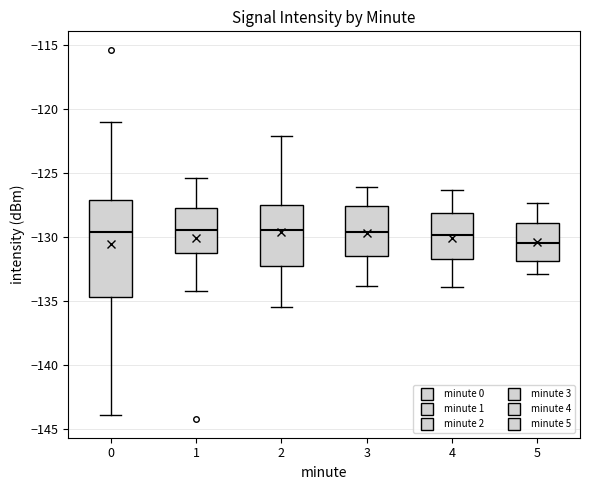

Reading left to right, read every box against the y-axis: the position of its median line, the range the box covers, and the ends of its whiskers. The values are not printed on the chart, so give them approximately, as read against the axis.

0: median -129.5, box -134.5 to -127.0, whiskers -144.0 to -121.0
1: median -129.5, box -131.0 to -127.5, whiskers -134.0 to -125.5
2: median -129.5, box -132.0 to -127.5, whiskers -135.5 to -122.0
3: median -129.5, box -131.5 to -127.5, whiskers -134.0 to -126.0
4: median -130.0, box -131.5 to -128.0, whiskers -134.0 to -126.5
5: median -130.5, box -132.0 to -129.0, whiskers -133.0 to -127.5